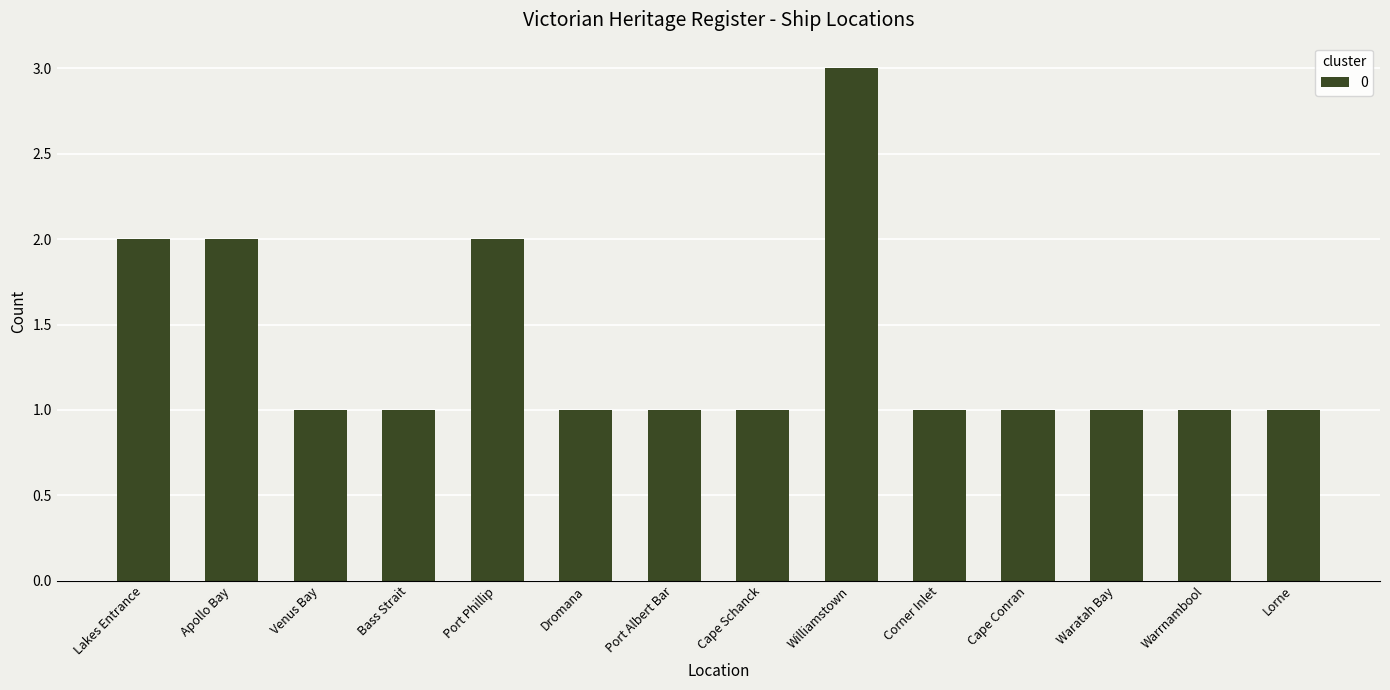

Approximately how many times larger is the value at Cape Conran compared to Port Albert Bar?

1.0